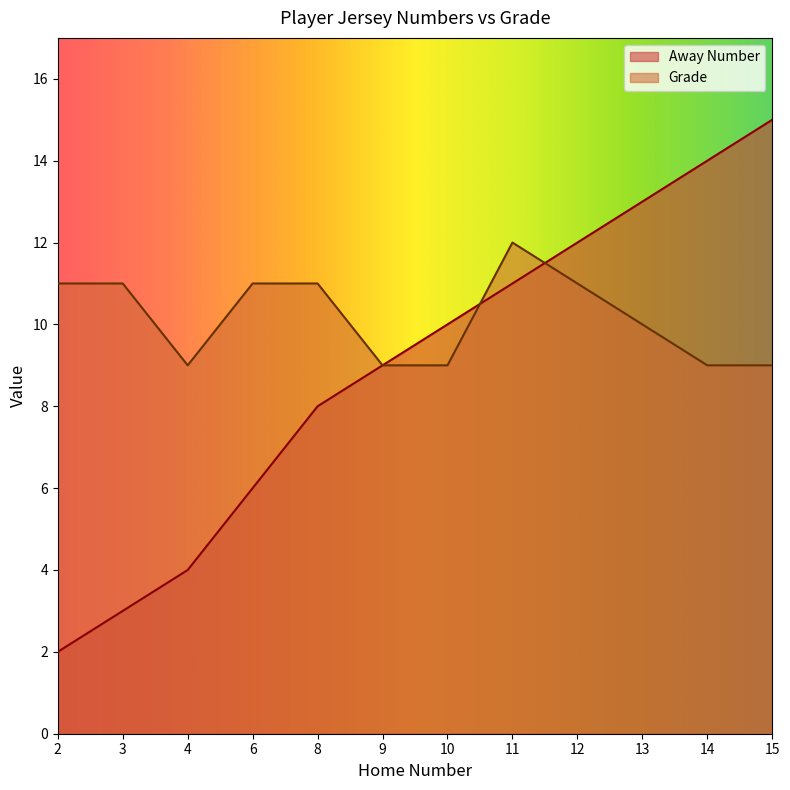

How many lines are shown in the chart?

2